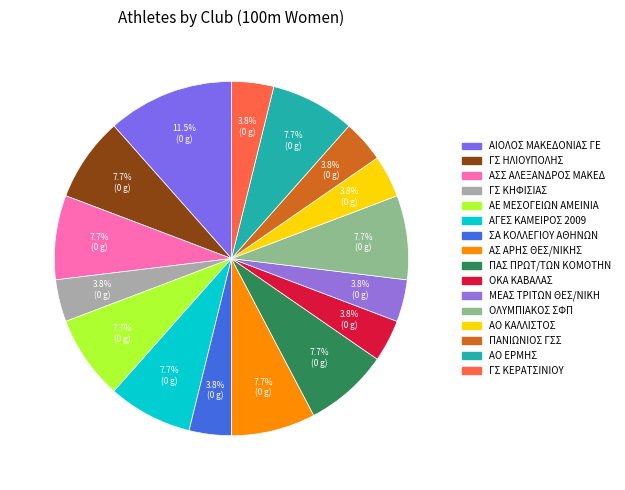

How many segments does this pie chart have?

16